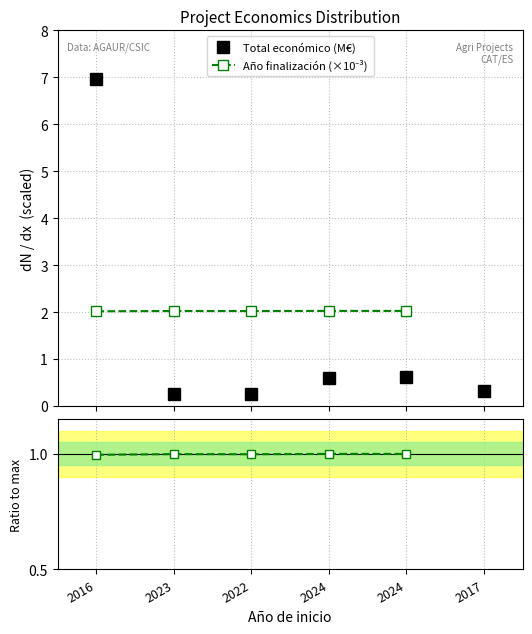

What is the difference between the maximum and minimum values in the Total económico (M€) series?

6.7